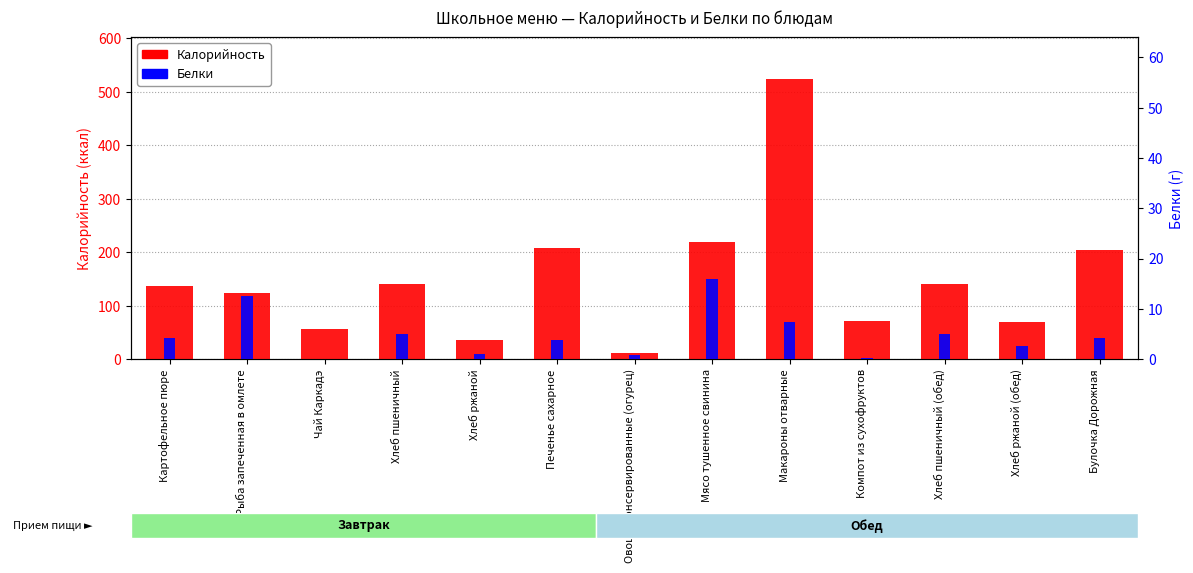

Which category has the highest value across all series?

Макароны отварные